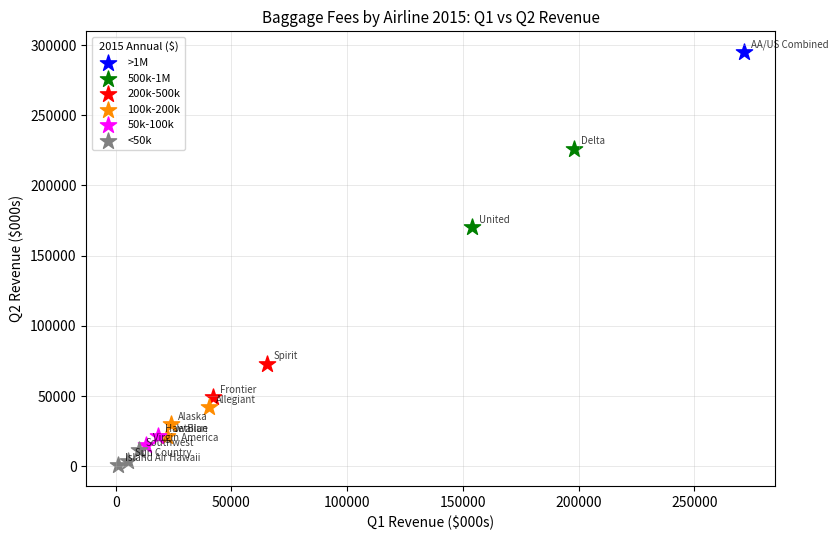

What are all the series names shown in the legend?

>1M, 500k-1M, 200k-500k, 100k-200k, 50k-100k, <50k